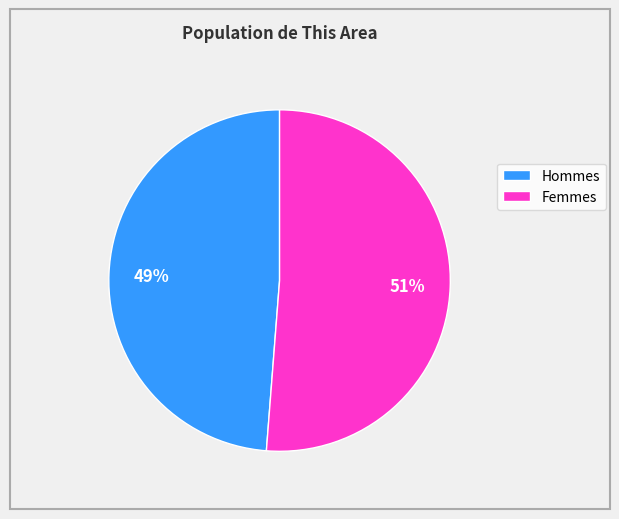

To the nearest percent, what is the difference between the largest and smallest slice percentages?

2%